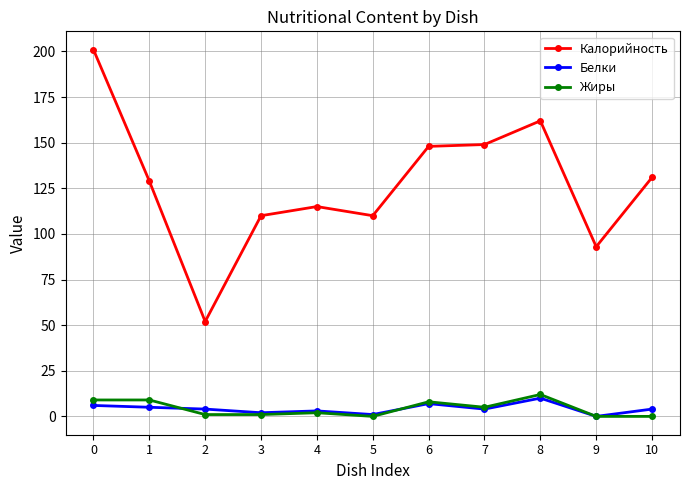

How many data points in Жиры are less than 2?

5